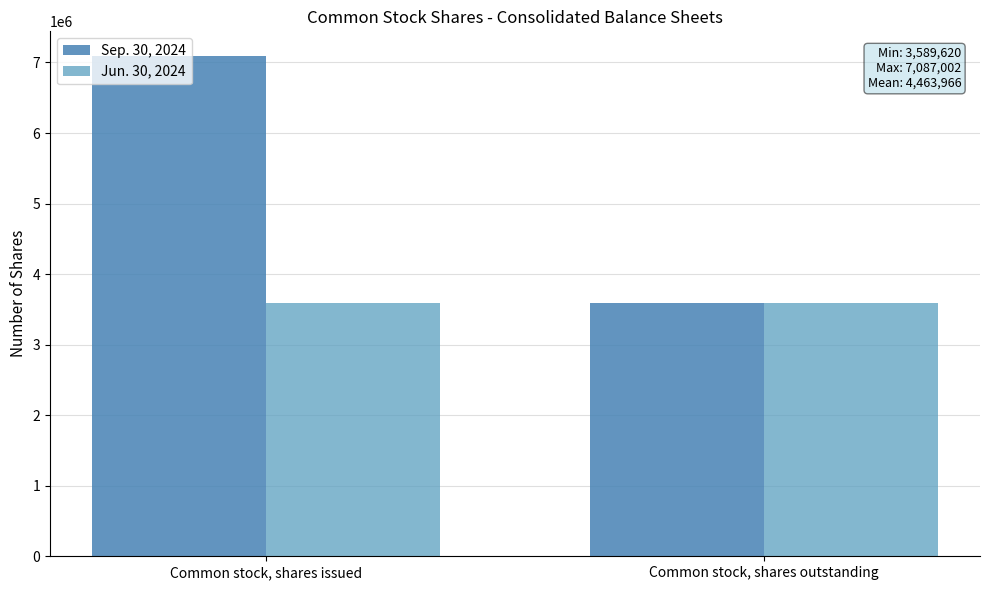

Are the bars horizontal?

No